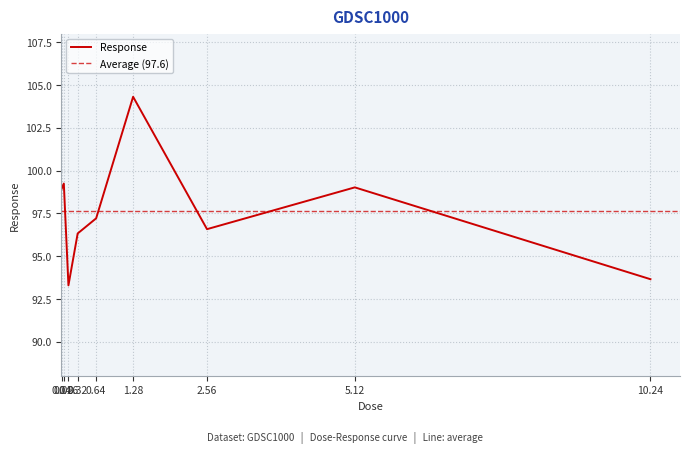

Approximately how many times larger is the value at 5.12 compared to 0.04?

1.0